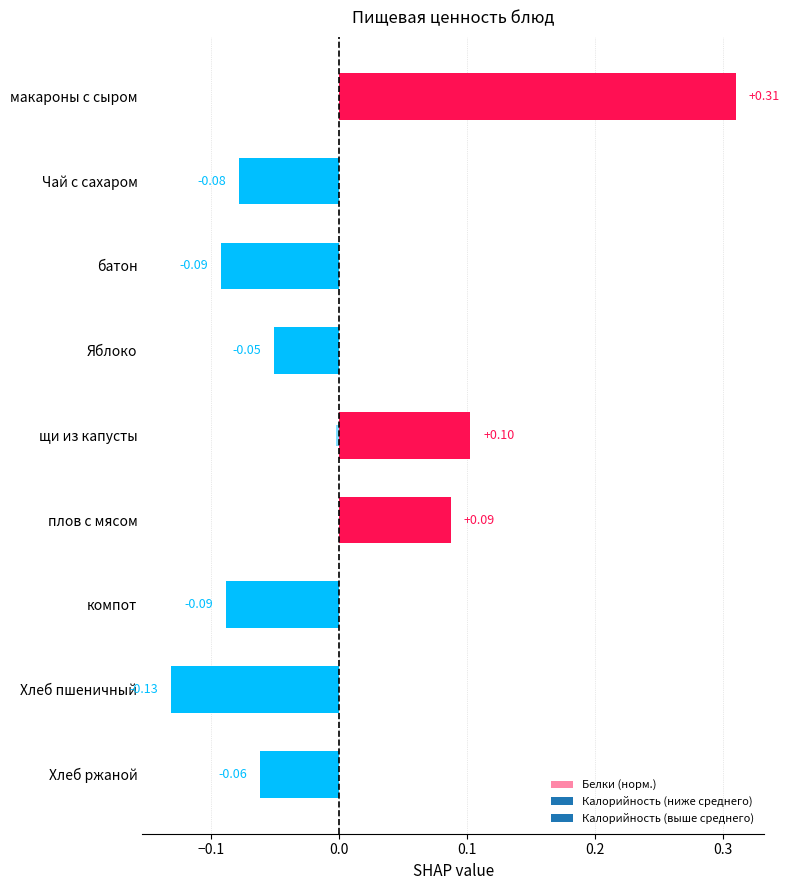

How many values are below 0?

7